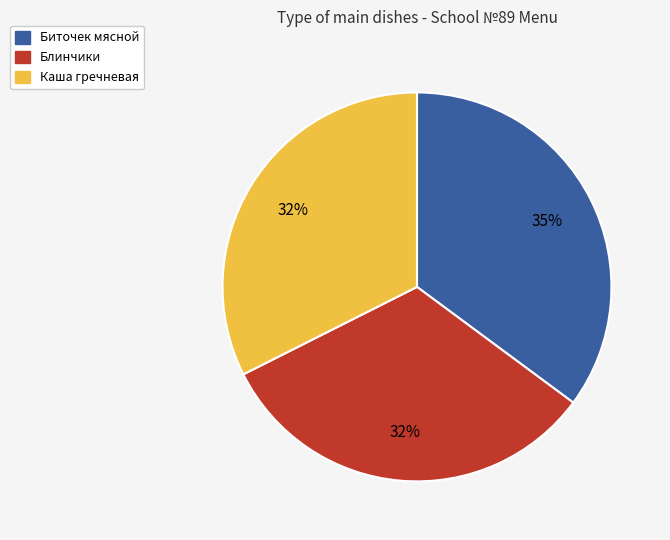

How many segments does this pie chart have?

3